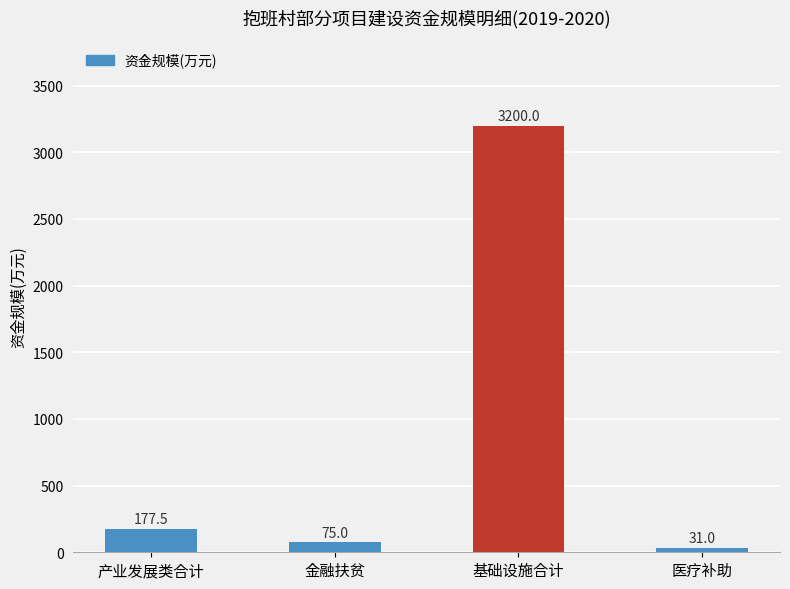

At which category does the chart reach its peak across all series?

基础设施合计